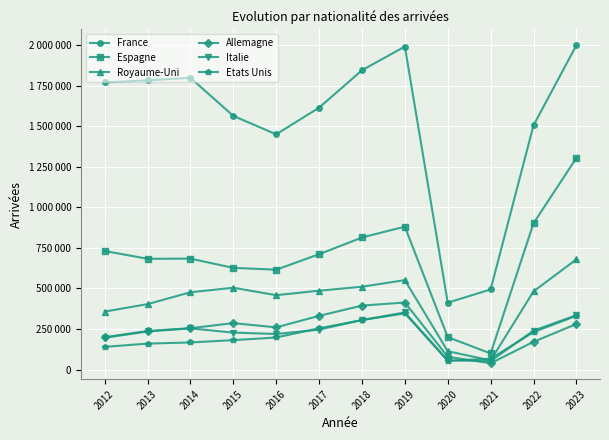

Which series has the largest total across all categories?

France